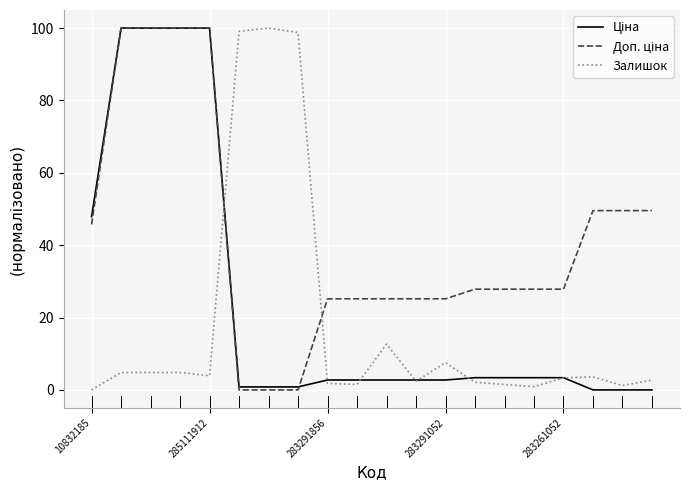

What is the maximum value shown in the chart?

100.0